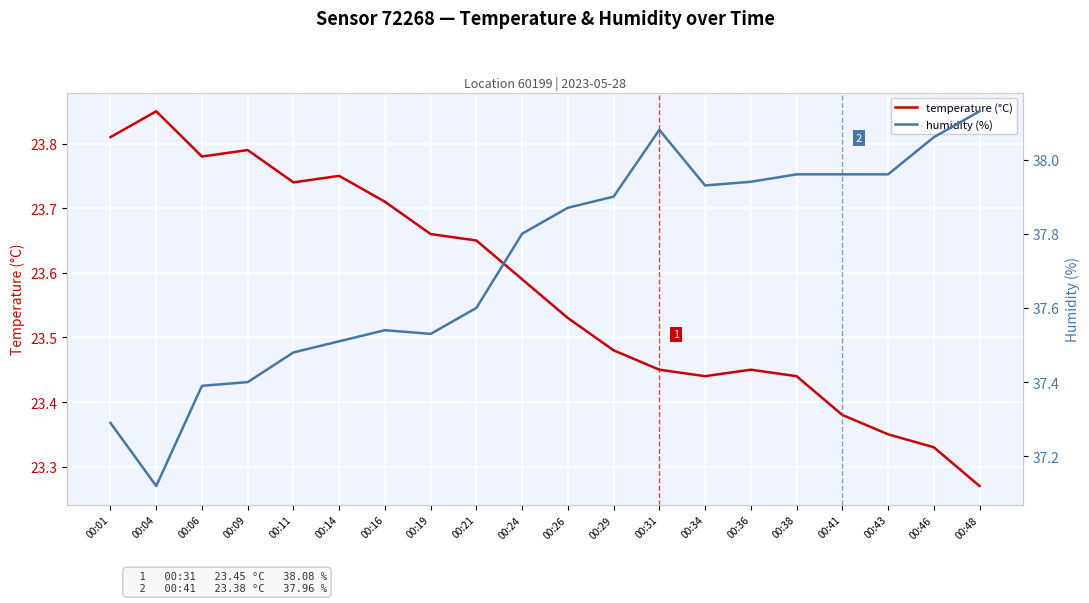

How many lines are shown in the chart?

2